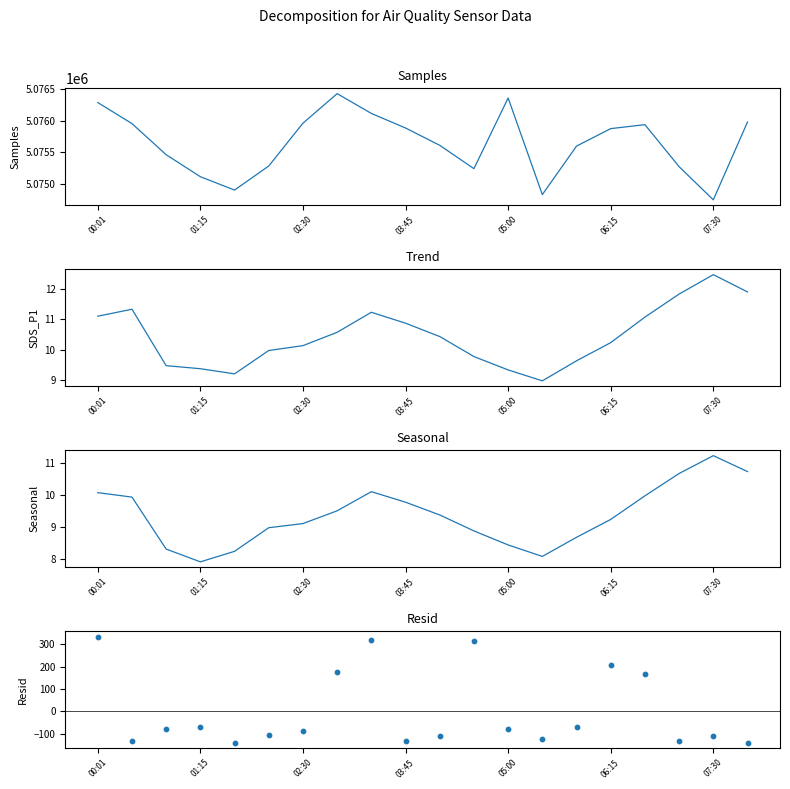

Which series reaches the minimum Y coordinate?

Max_cycle residual